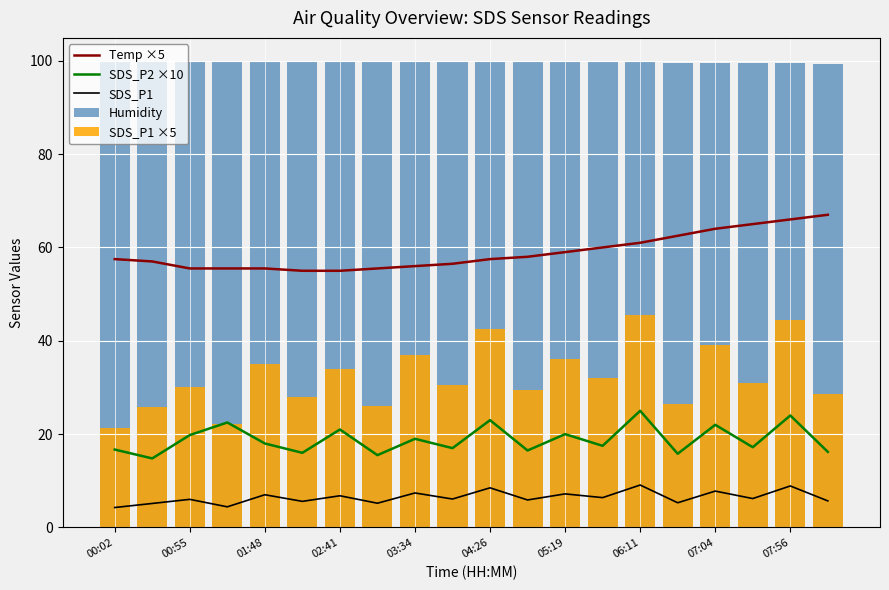

Reading right to left, extract all data points from this chart.

Temp ×5: 67.0	66.0	65.0	64.0	62.5	61.0	60.0	59.0	58.0	57.5	56.5	56.0	55.5	55.0	55.0	55.5	55.5	55.5	57.0	57.5
SDS_P2 ×10: 16.2	24.0	17.2	22.0	15.8	25.0	17.5	20.0	16.5	23.0	17.0	19.0	15.5	21.0	16.0	18.0	22.5	19.8	14.8	16.7
SDS_P1: 5.7	8.9	6.2	7.8	5.3	9.1	6.4	7.2	5.9	8.5	6.1	7.4	5.2	6.8	5.6	7.0	4.4	6.0	5.2	4.3
Humidity: 99.4	99.5	99.5	99.5	99.6	99.7	99.7	99.8	99.8	99.8	99.9	99.9	99.9	99.9	99.9	99.9	99.9	99.9	99.9	99.9
SDS_P1 ×5: 28.5	44.5	31.0	39.0	26.5	45.5	32.0	36.0	29.5	42.5	30.5	37.0	26.0	34.0	28.0	35.1	22.1	30.2	25.8	21.4